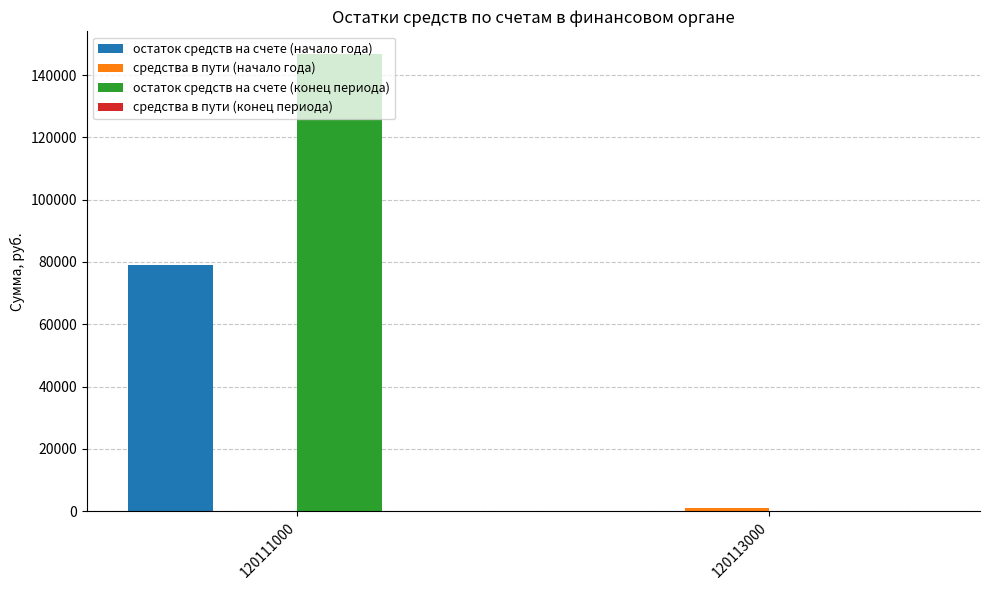

Which series has the largest total across all categories?

остаток средств на счете (конец периода)